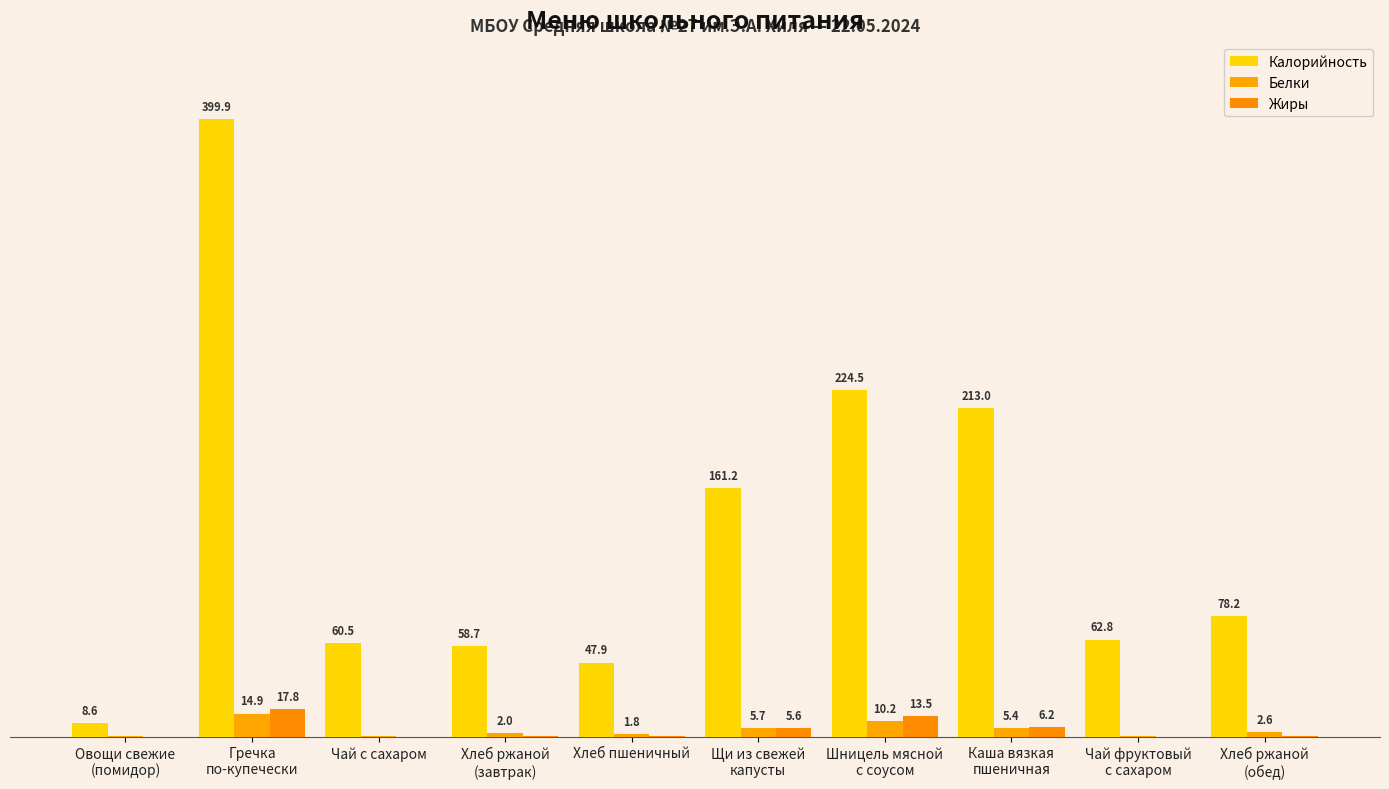

What is the difference between the maximum and minimum values in the Жиры series?

17.8